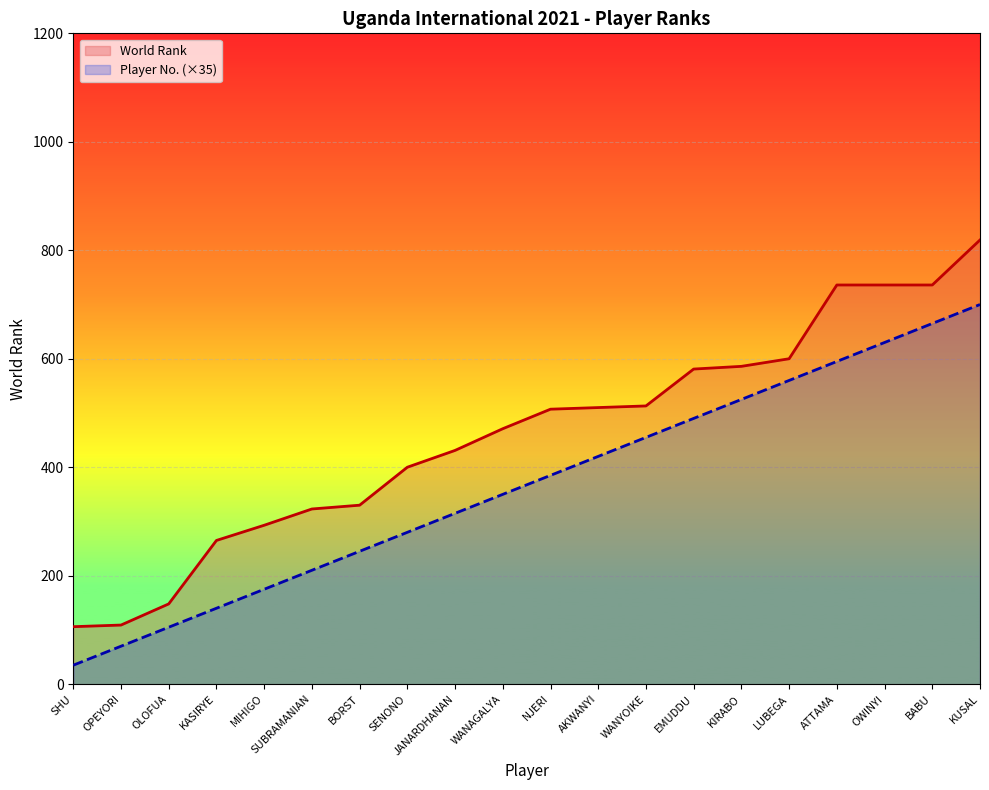

What is the label of the 20th point from the right?

SHU